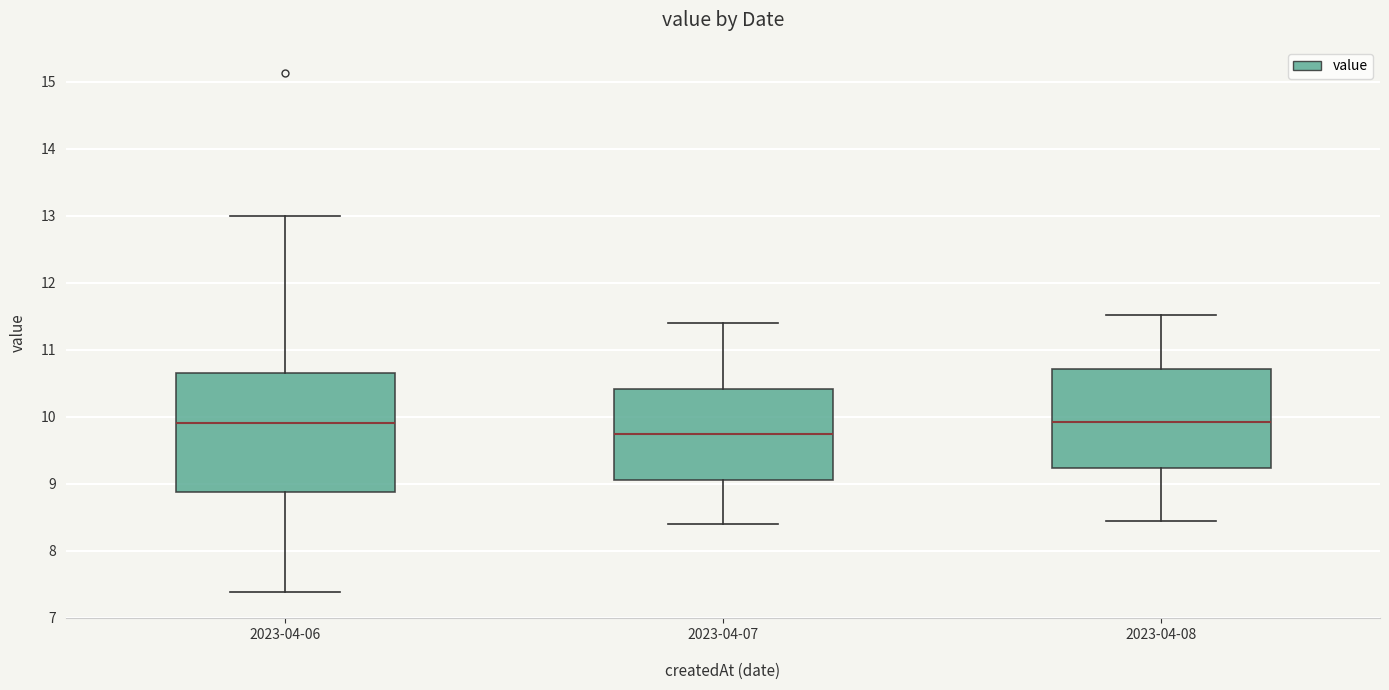

Where does the upper whisker of the box for 2023-04-06 end on the y-axis? The values are not printed on the chart, so give them approximately, as read against the axis.

13.0